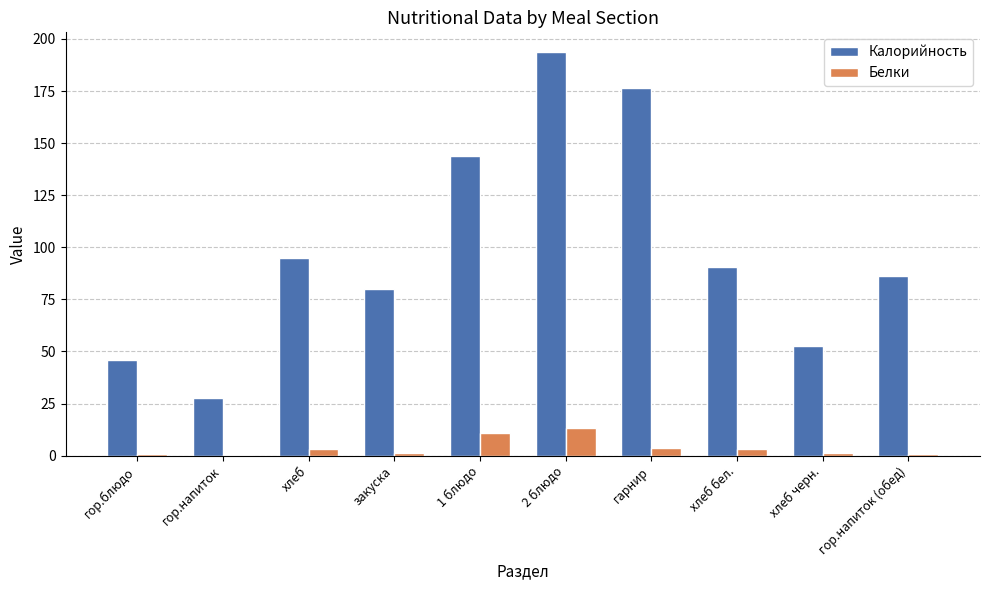

Where does the Белки series first go above 3?

хлеб